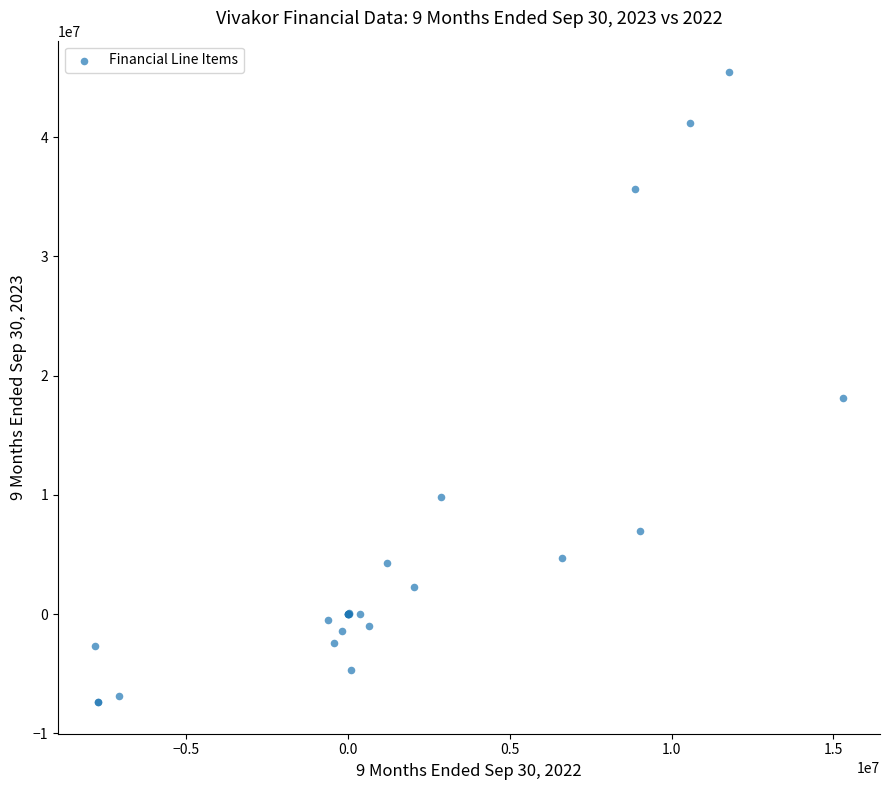

What Y value in the scatter plot is closest to 19028913?

18083543.0